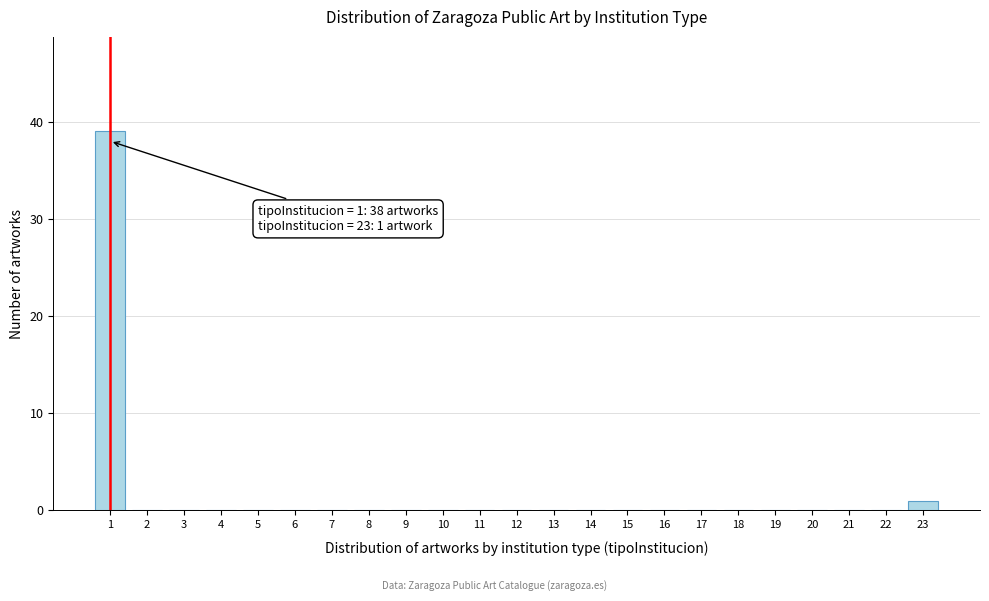

Reading left to right, extract all data points from this chart.

1=39	2=0	3=0	4=0	5=0	6=0	7=0	8=0	9=0	10=0	11=0	12=0	13=0	14=0	15=0	16=0	17=0	18=0	19=0	20=0	21=0	22=0	23=1